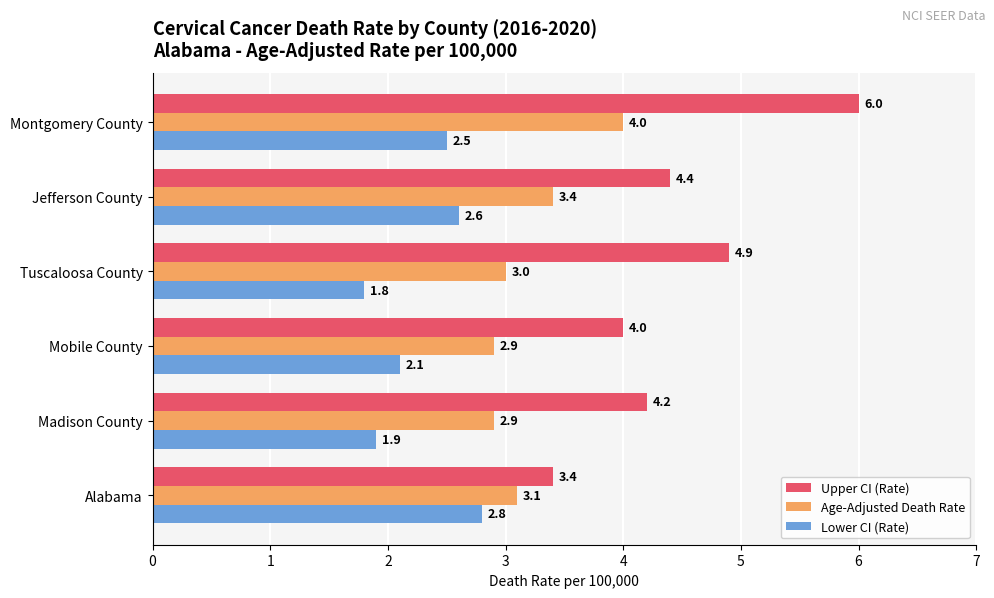

List the series in order of their overall mean, highest first.

Upper CI (Rate), Age-Adjusted Death Rate, Lower CI (Rate)